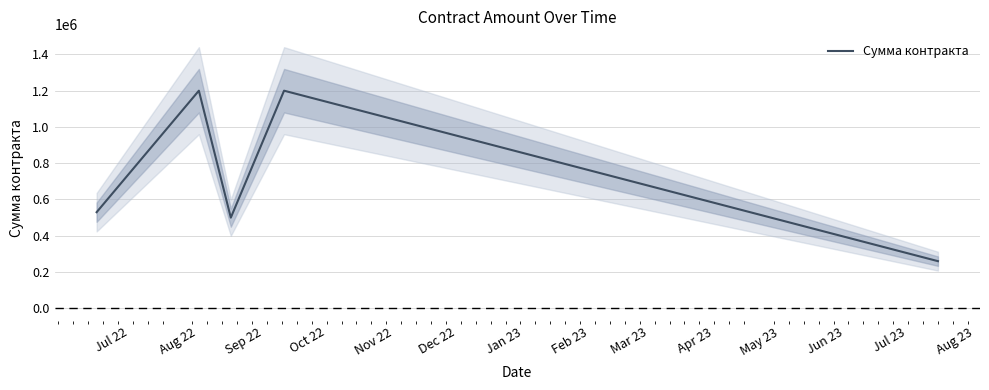

Reading right to left, extract all data points from this chart.

260000	1200000	500000	1200000	530000